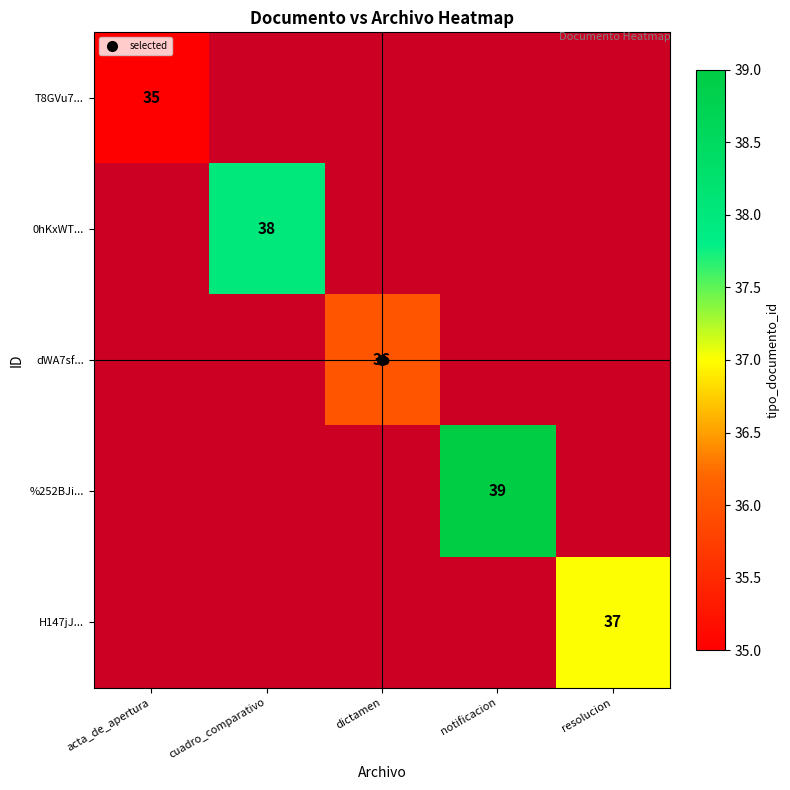

At how many categories does at least one series exceed 38?

1